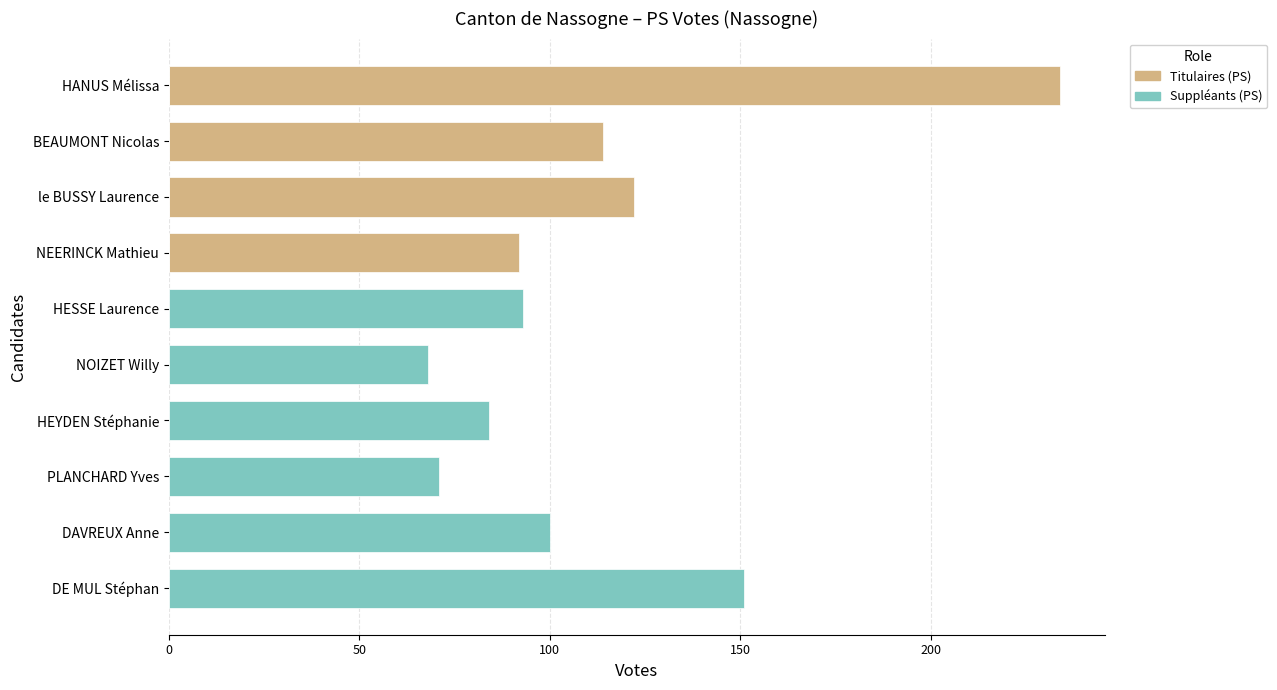

True or false: Titulaires (PS) has a value of 80 at 7.

False